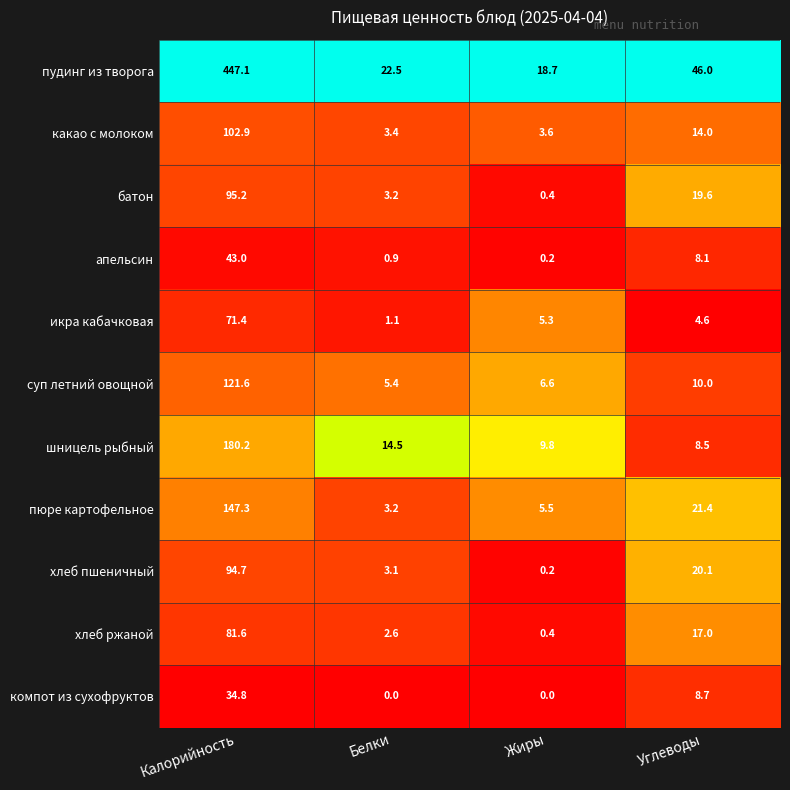

At which label is икра кабачковая closest to 36?

Жиры